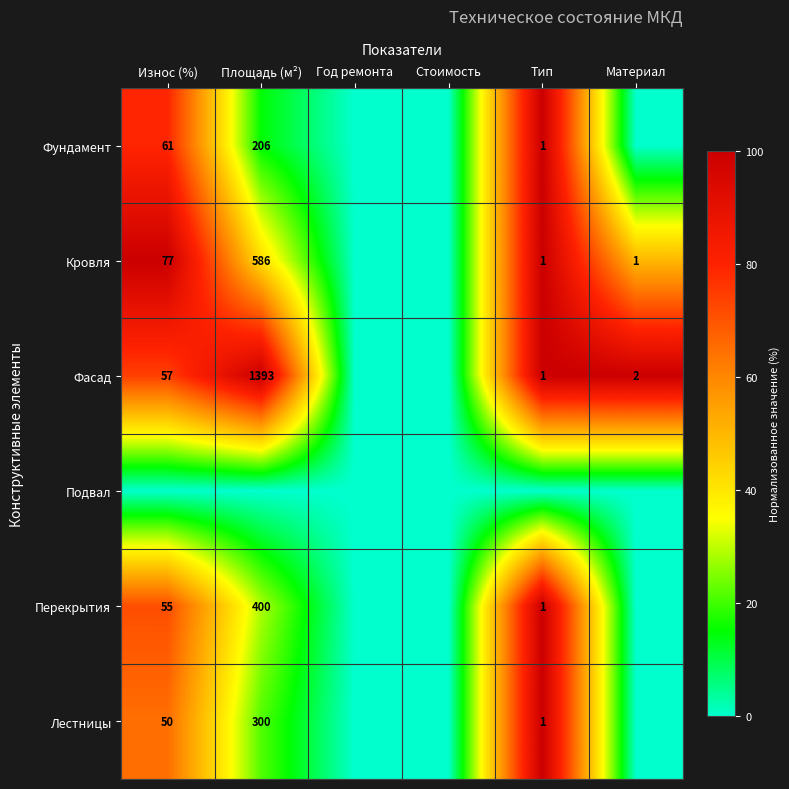

The Кровля series shows 0 at Материал. True or false?

False